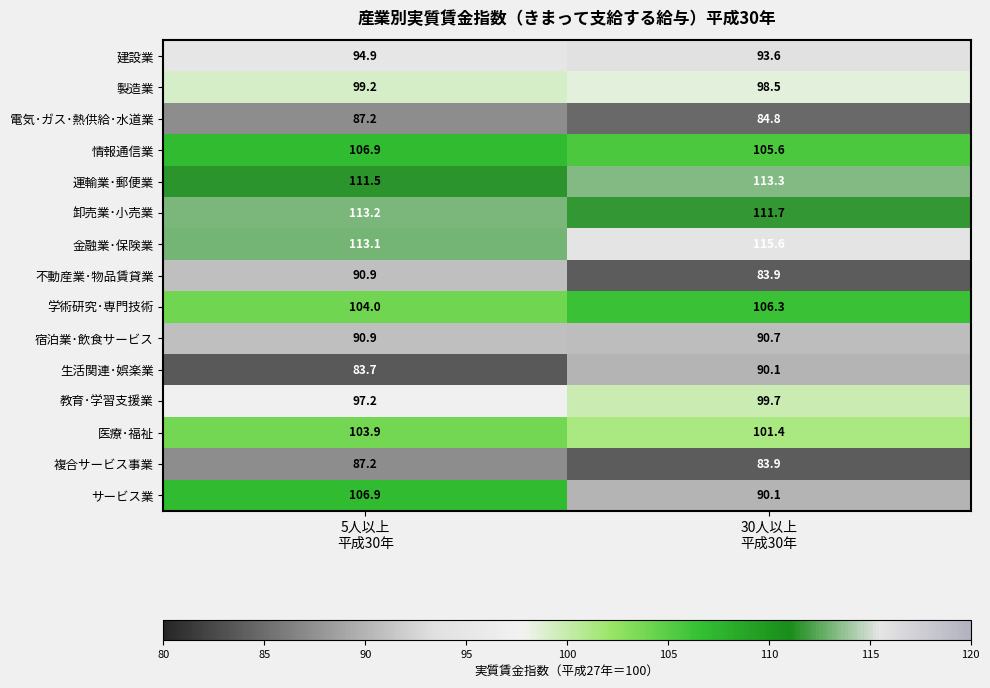

What is the maximum value shown in the chart?

115.6